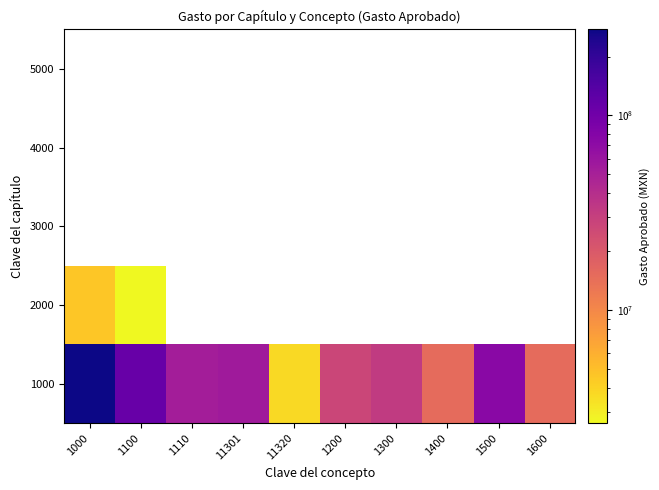

Which has a higher value, 11301 or 1300?

11301